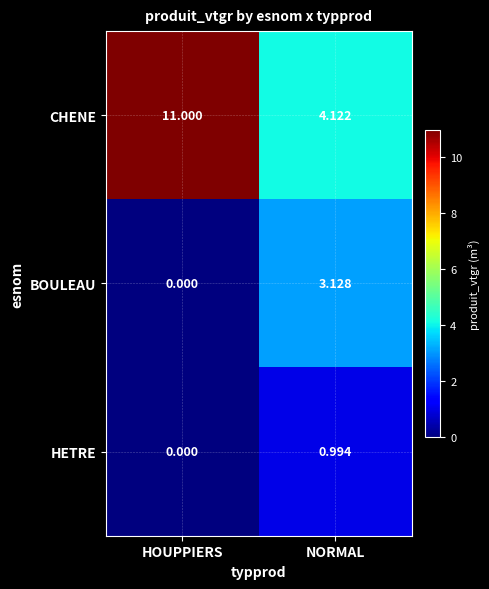

Which series has the largest range (max minus min)?

CHENE